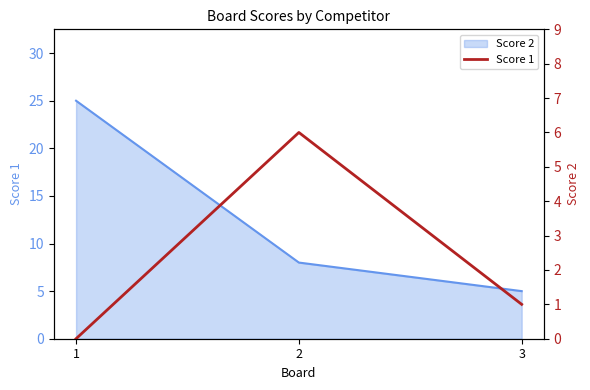

The chart shows a value of 6 at 2. True or false?

True